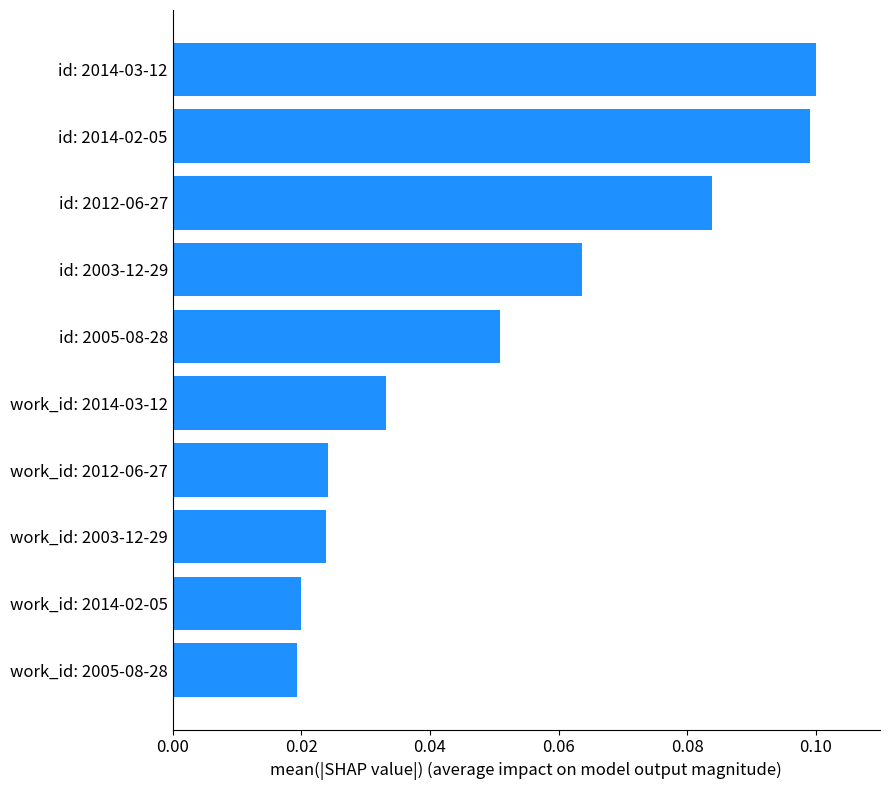

What is the change in value from work_id: 2005-08-28 to id: 2014-03-12?

+0.1